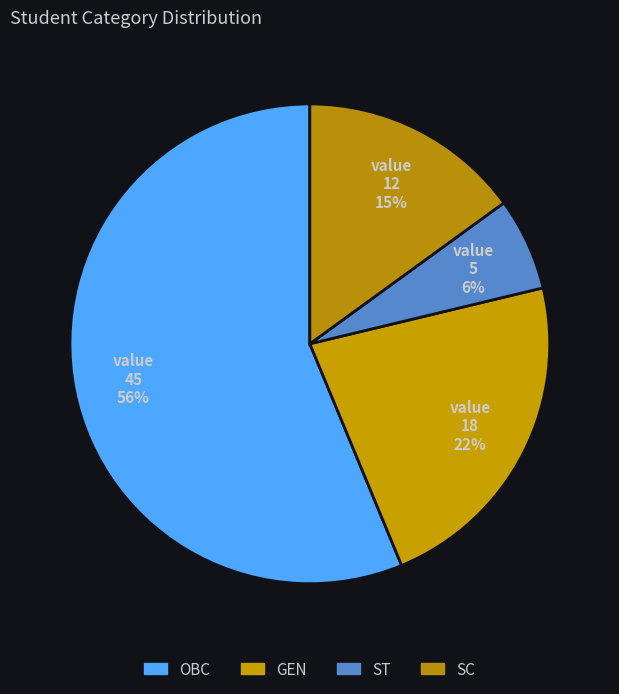

Which category has the smallest portion of the pie?

ST